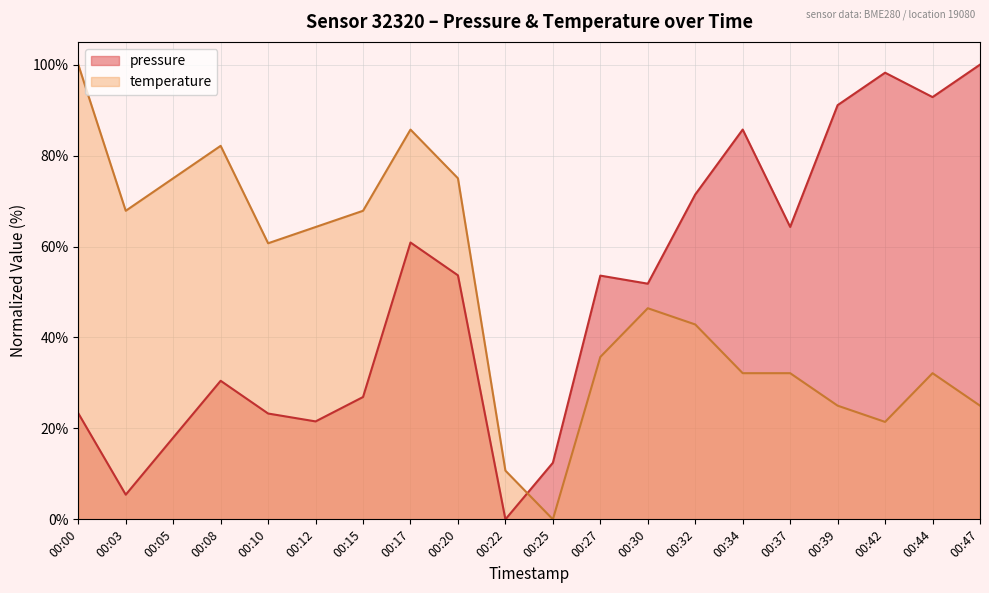

Rank the series by their maximum value, from highest to lowest.

pressure, temperature